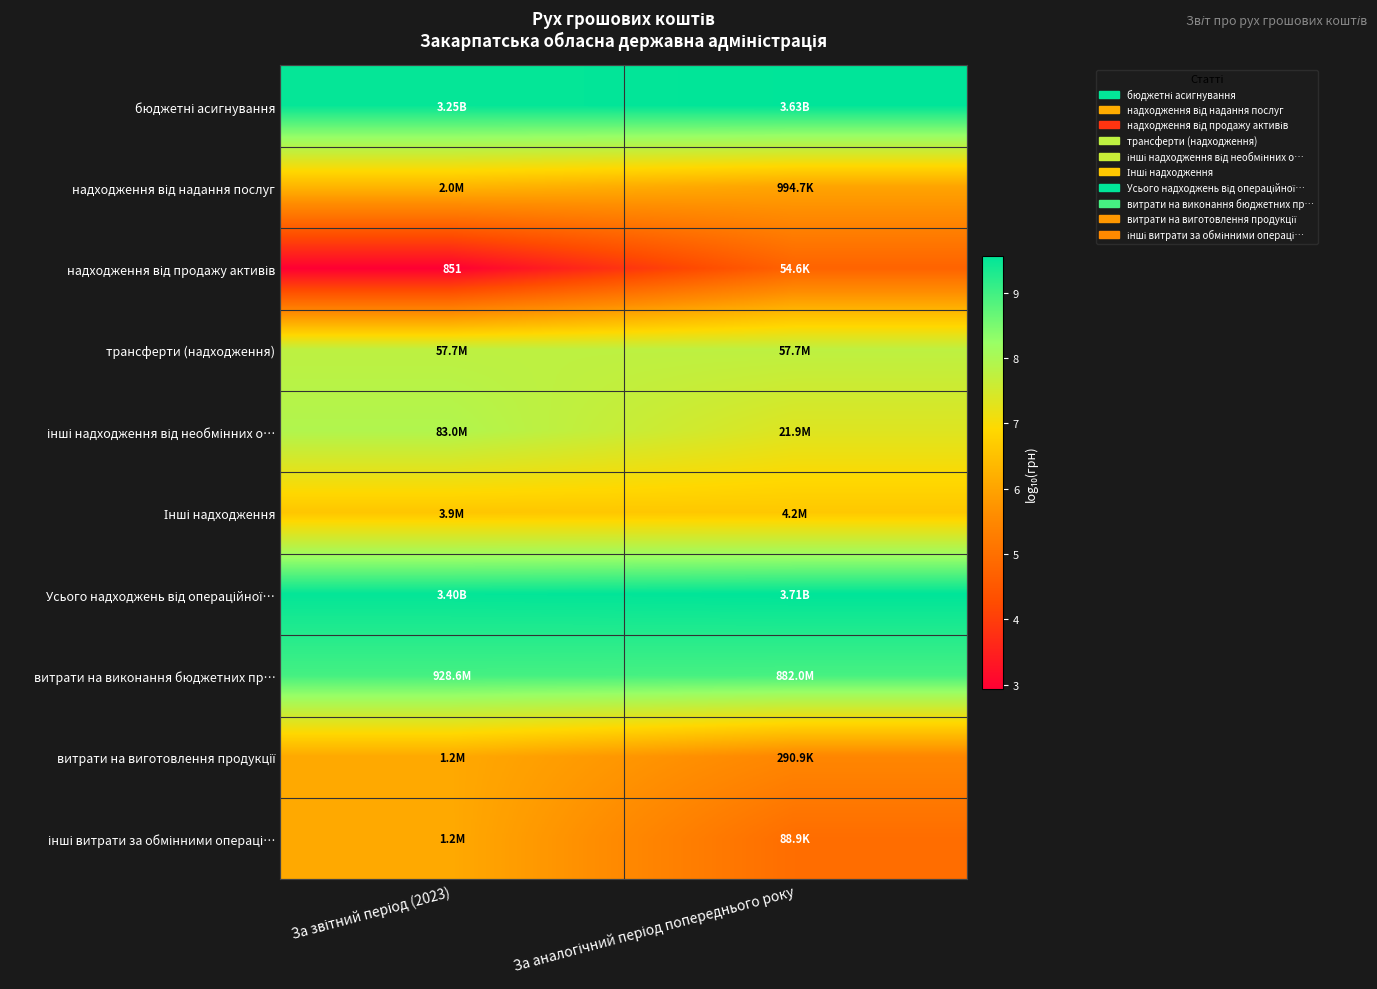

List the labels in order of трансферти (надходження) value, largest first.

За звітний період (2023), За аналогічний період попереднього року